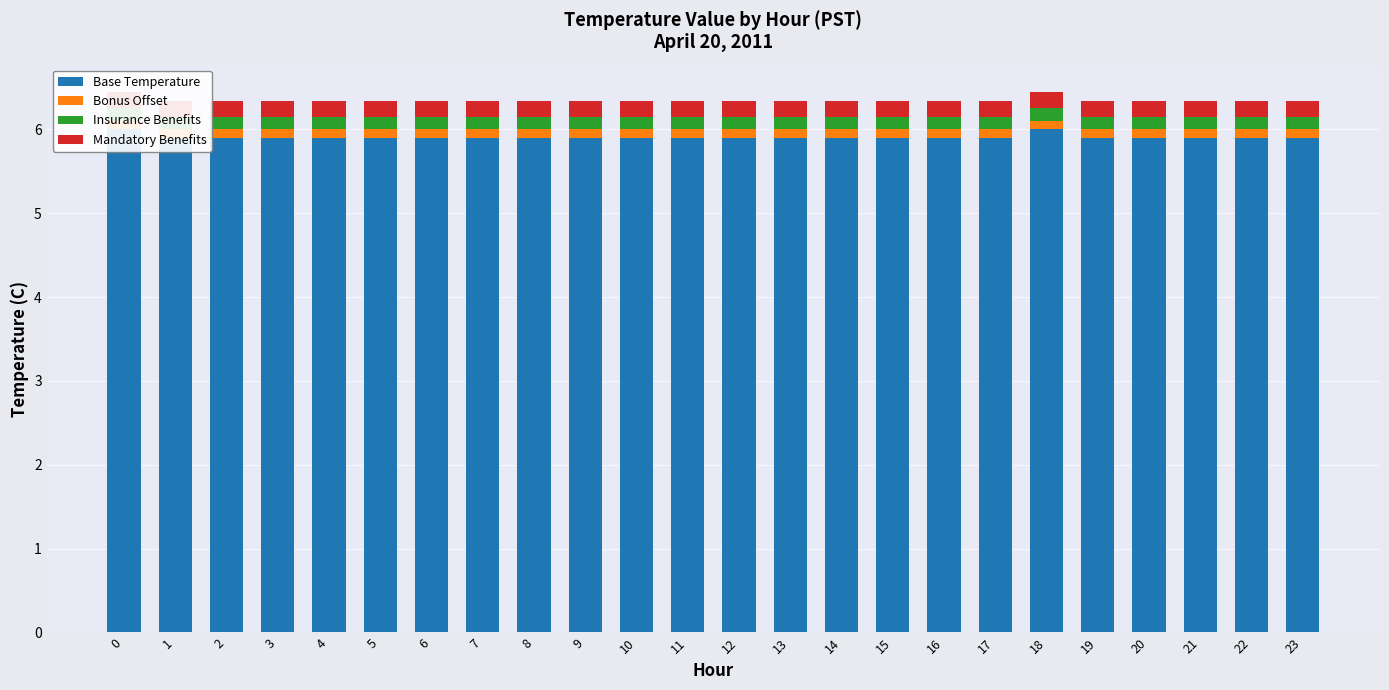

What is the total value across all series at 6?

6.3